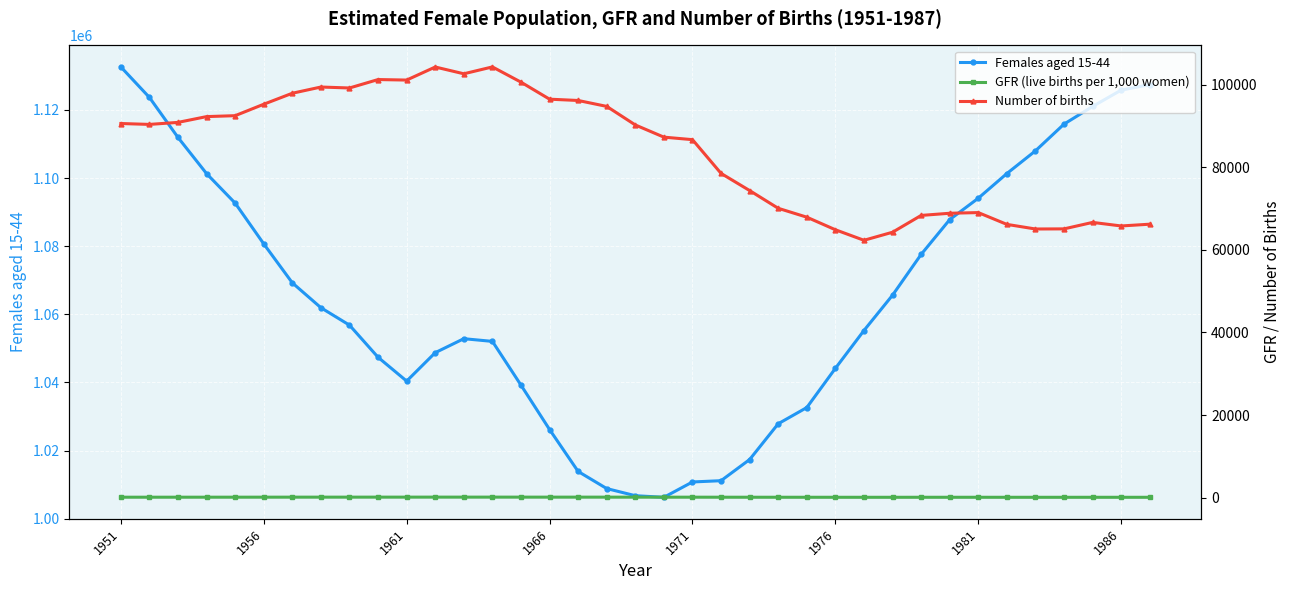

Where is the first local minimum for Females aged 15-44?

1961